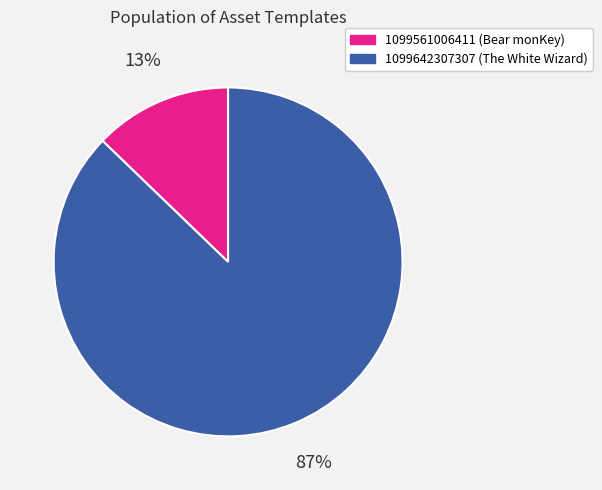

Combined, do 1099561006411 and 1099642307307 account for over 50%?

Yes